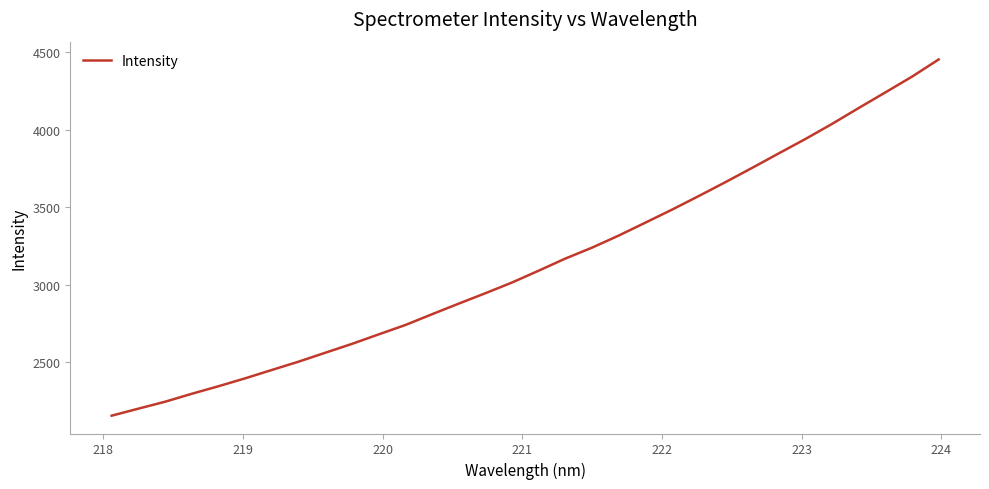

What is the maximum value shown in the chart?

4453.9